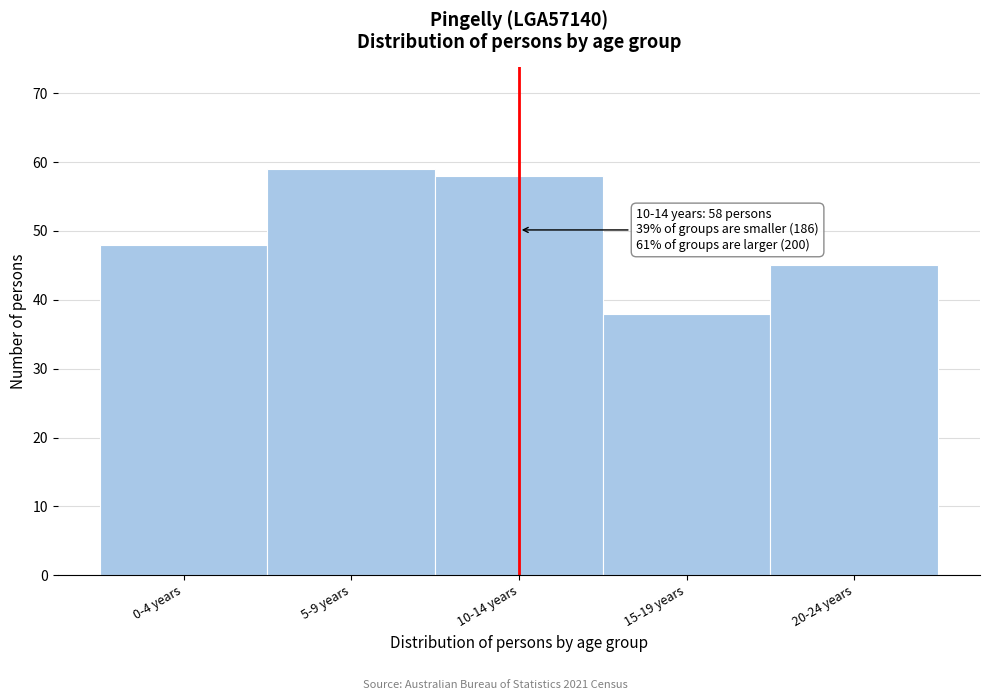

Reading left to right, extract all data points from this chart.

0-4 years=48	5-9 years=59	10-14 years=58	15-19 years=38	20-24 years=45